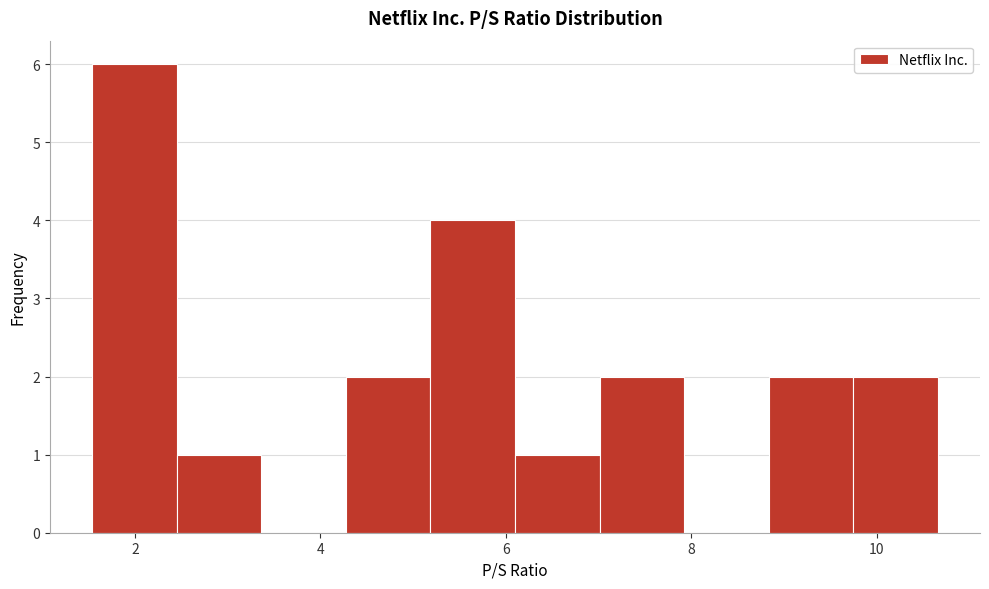

What is the height of the bar covering 8.8 to 9.8 on the x-axis? Neither the bar edges nor the heights are printed on the chart, so give them approximately, as read against the axes.

2